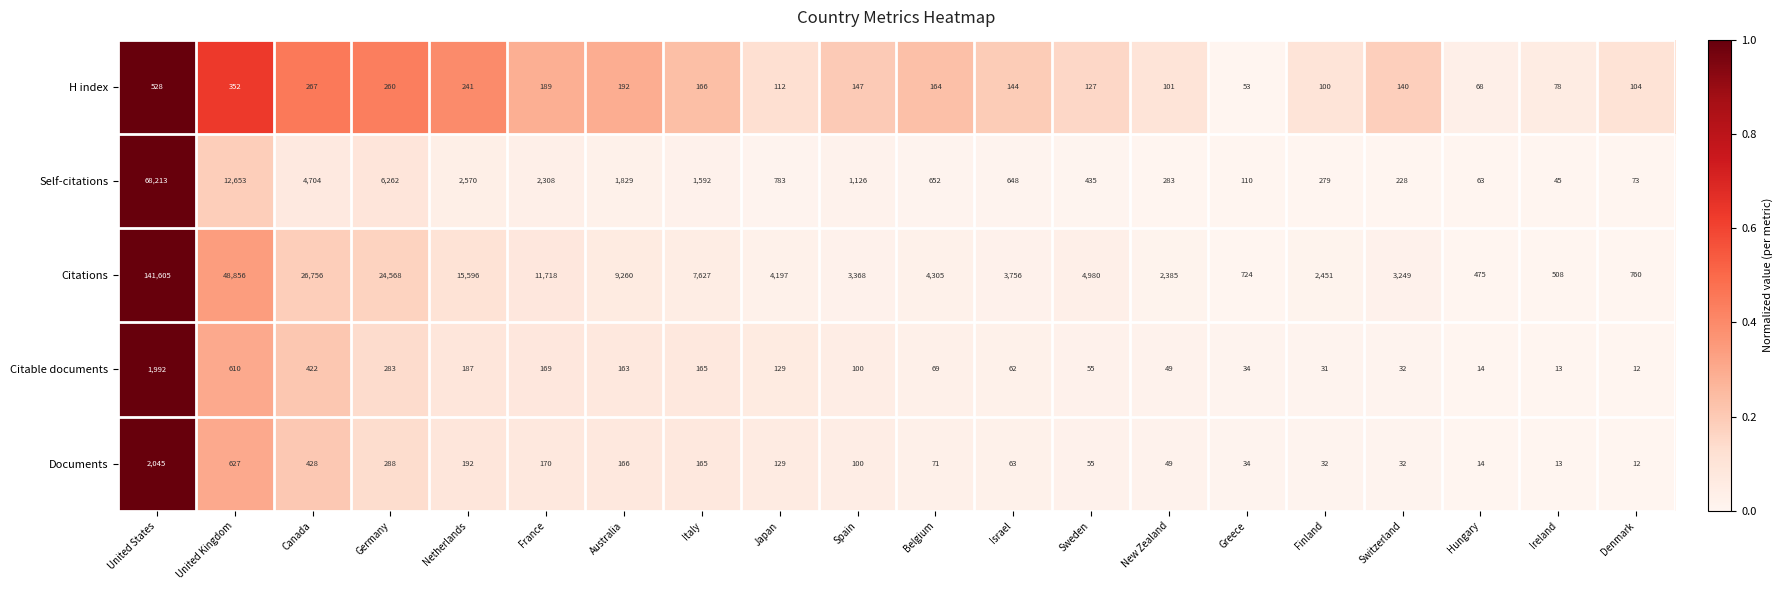

Is it true that Citations equals 7627 at Italy?

True